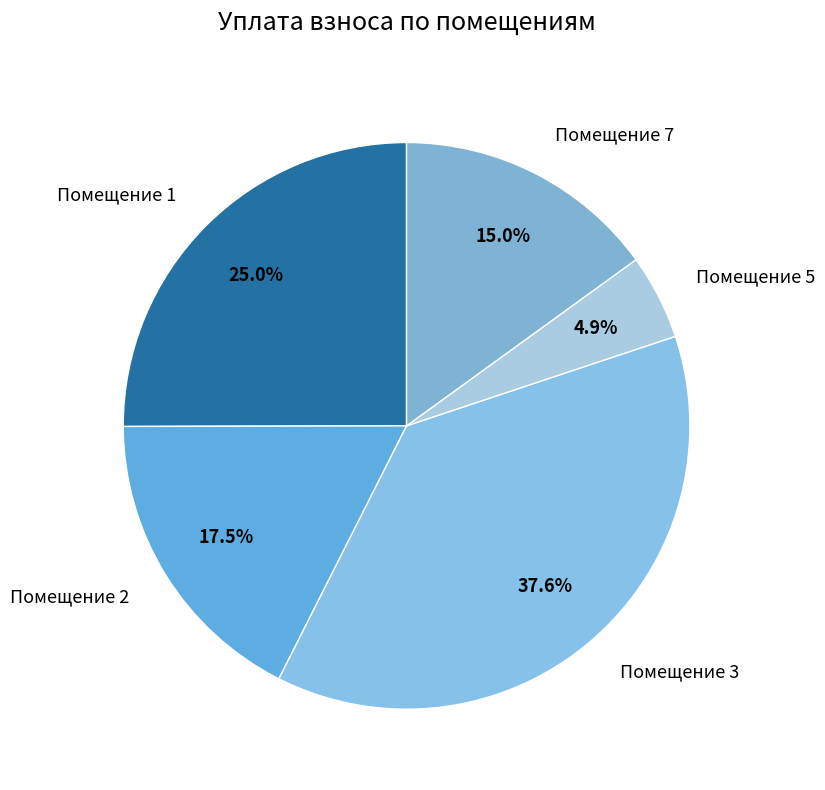

Is Помещение 5 the majority of the pie?

No